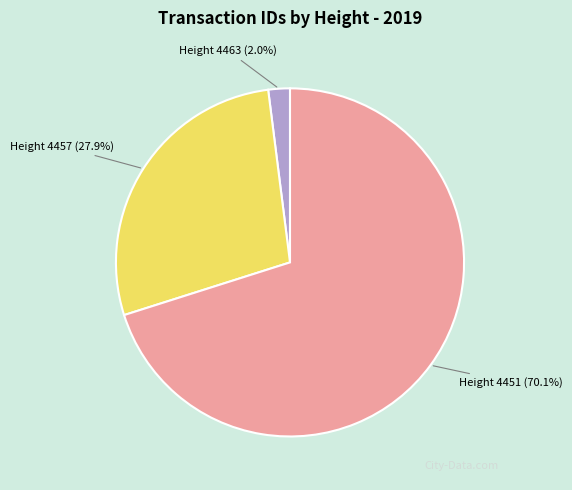

Count the number of slices in the pie.

3